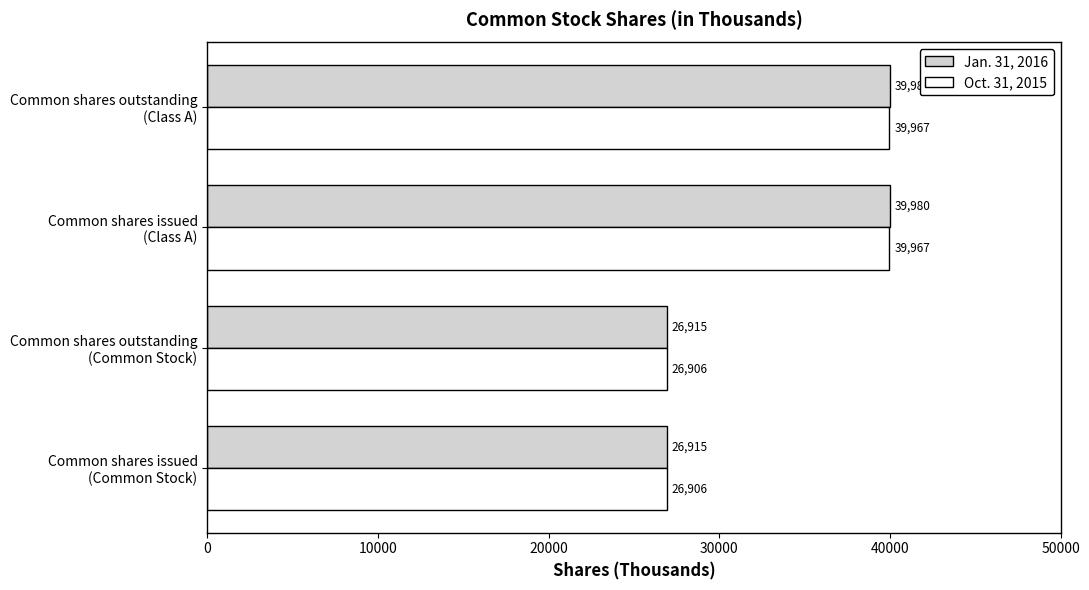

What is the sum of all Oct. 31, 2015 values?

133746